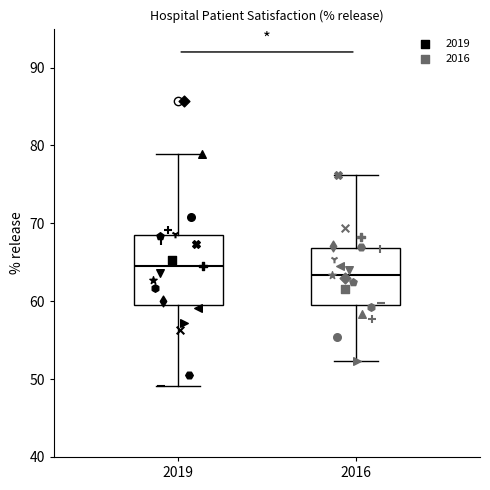

Which box has the highest median line?

2019